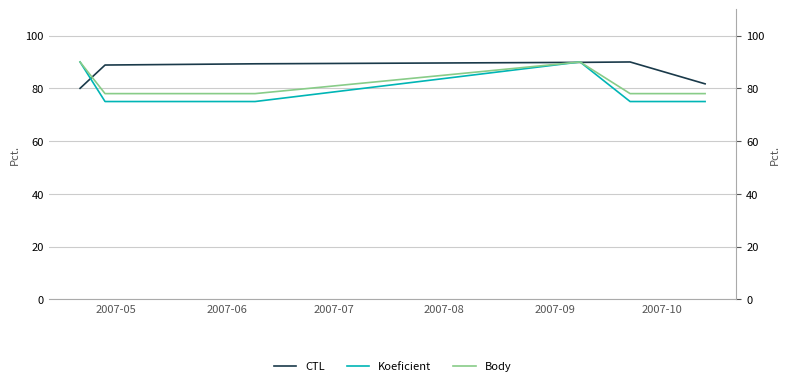

Which series has the largest total across all categories?

CTL